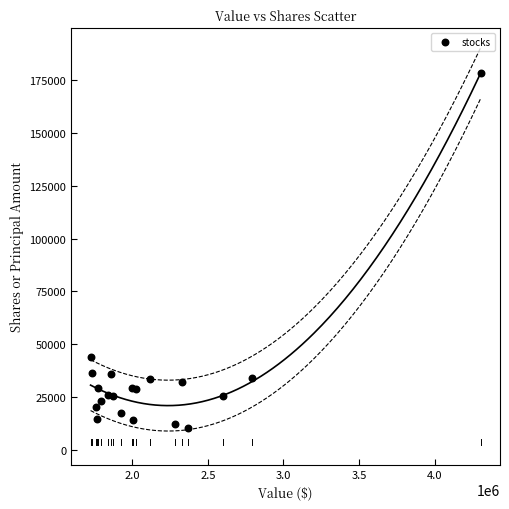

What Y value in the scatter plot is closest to 94250?

44200